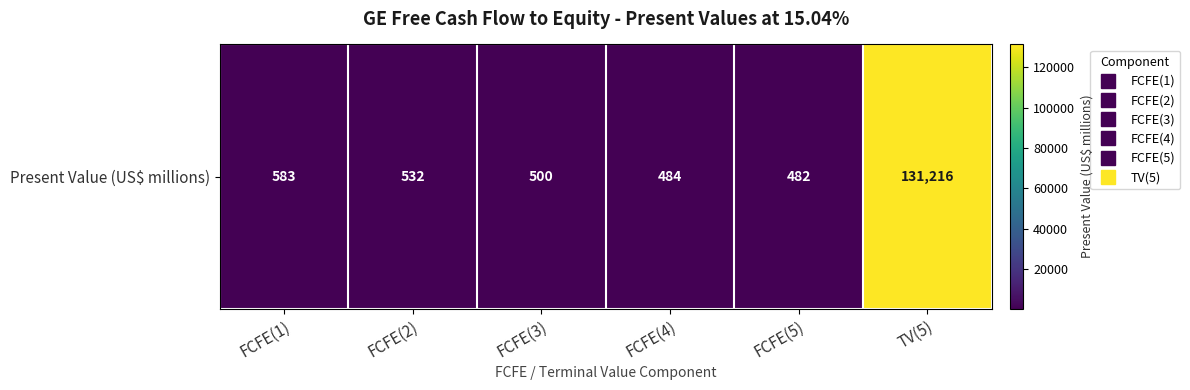

Which category has the highest value across all series?

TV(5)